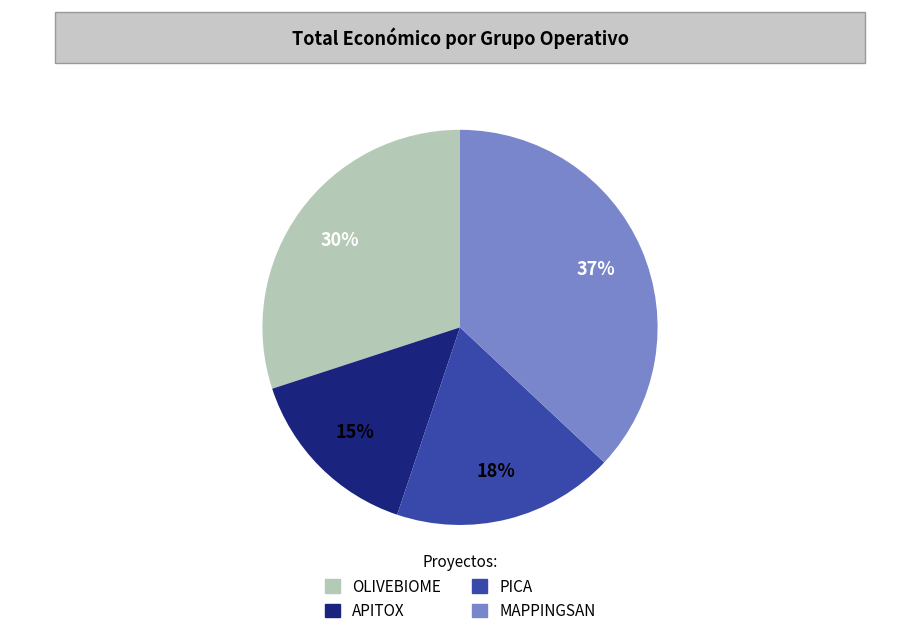

Rank the categories by value from lowest to highest.

APITOX, PICA, OLIVEBIOME, MAPPINGSAN